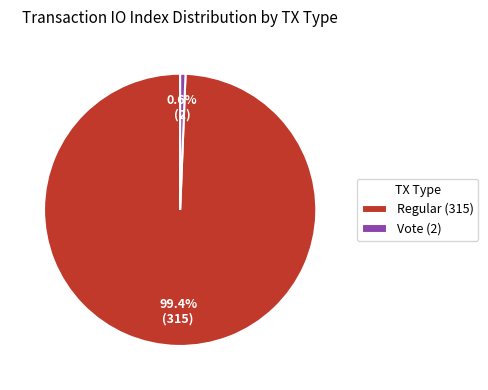

Do Vote (2) and Regular (315) together represent more than half of the pie?

Yes